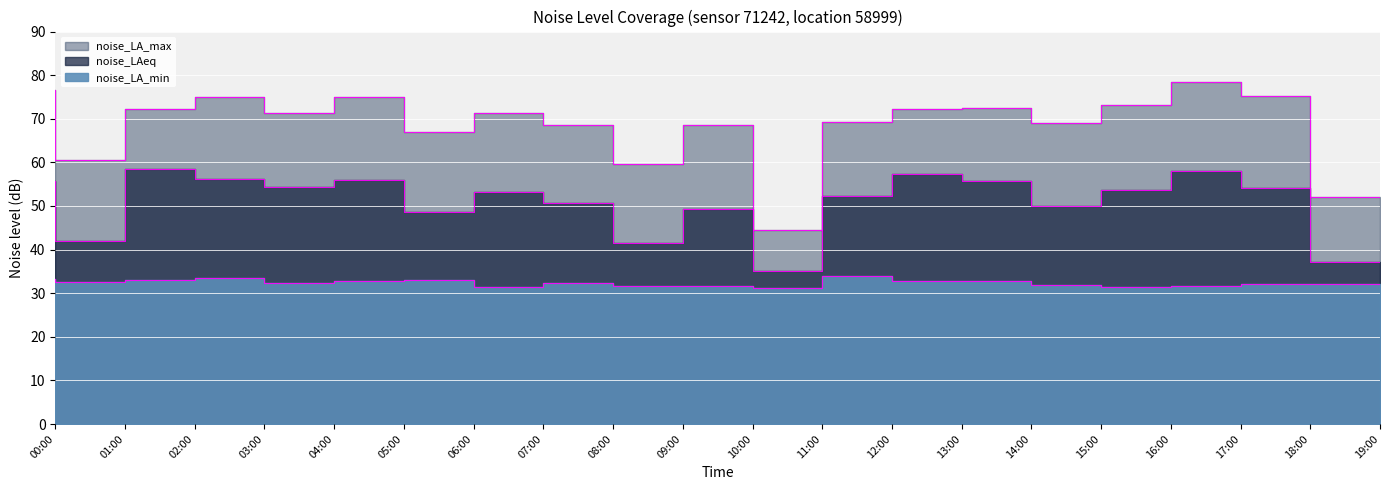

At how many categories does at least one series exceed 39?

20